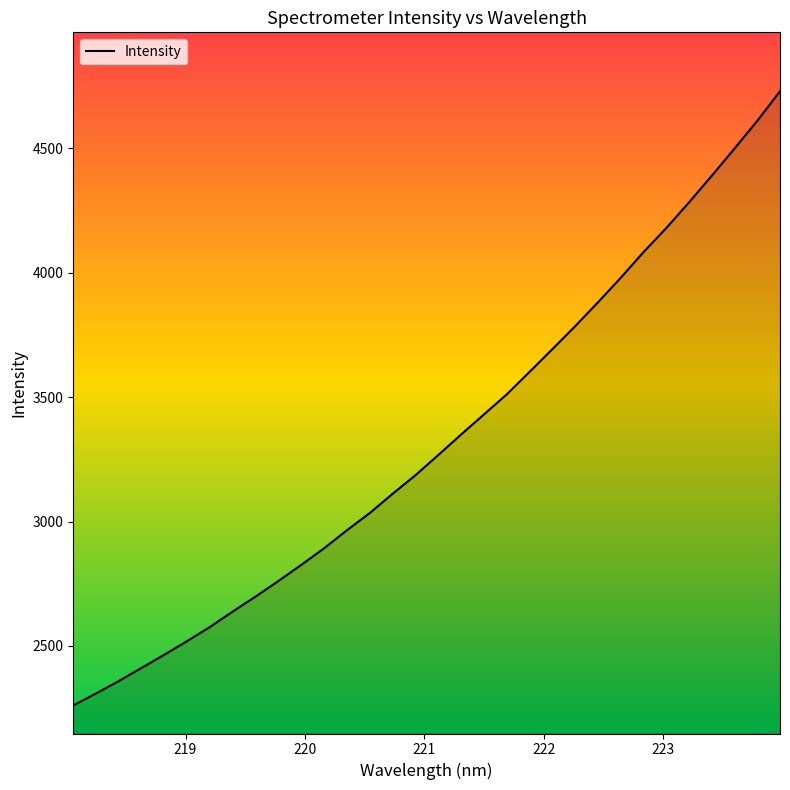

What is the difference between the maximum and minimum values?

2467.1